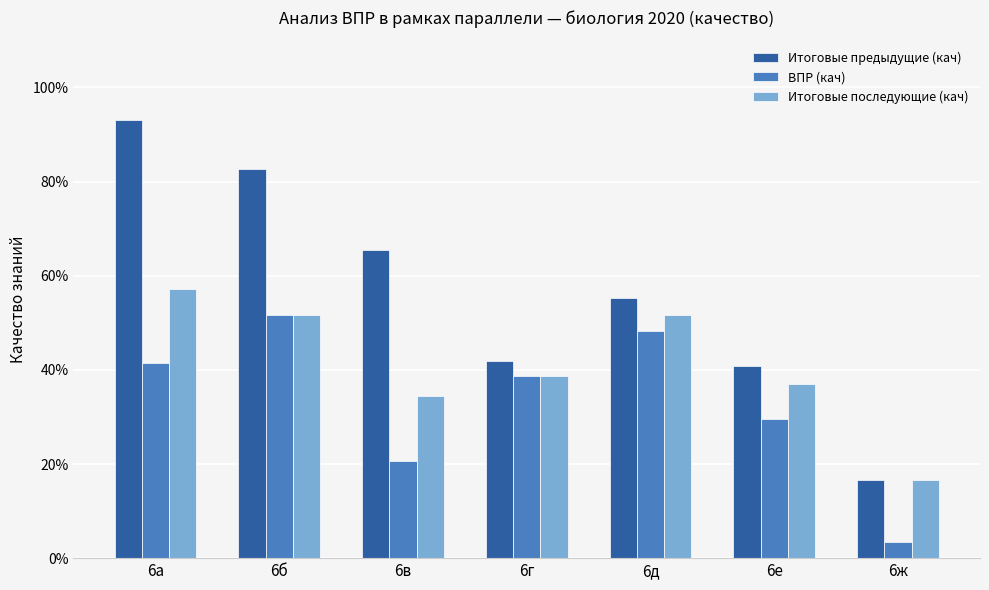

What are all the series names shown in the legend?

Итоговые предыдущие (кач), ВПР (кач), Итоговые последующие (кач)